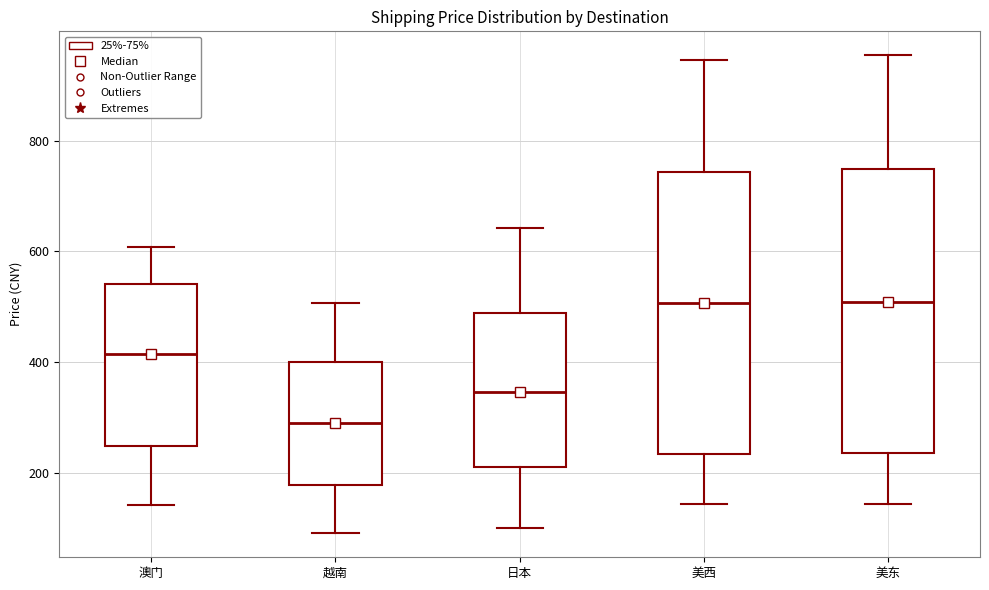

Reading left to right, transcribe this box plot: for each box, give where its median line is, the range the box spans, and where its two whiskers end, as read against the y-axis. The values are not printed on the chart, so give them approximately, as read against the axis.

澳门: median 420, box 240 to 540, whiskers 140 to 600
越南: median 280, box 180 to 400, whiskers 100 to 500
日本: median 340, box 200 to 480, whiskers 100 to 640
美西: median 500, box 240 to 740, whiskers 140 to 940
美东: median 500, box 240 to 740, whiskers 140 to 960